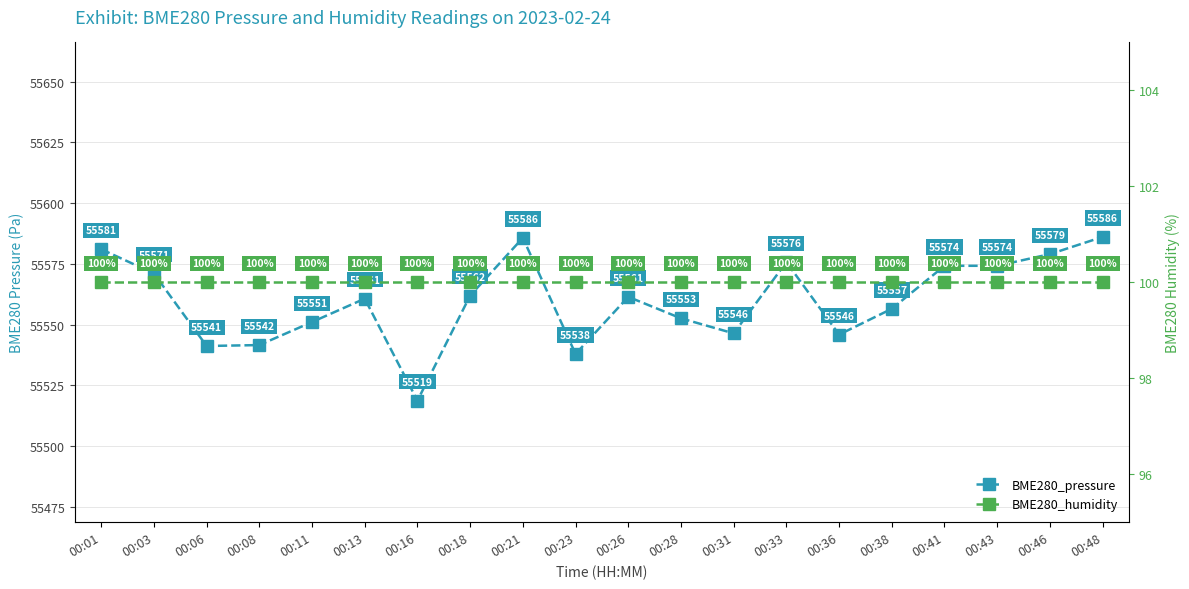

At 00:48, list the series in order from largest to smallest.

BME280_pressure, BME280_humidity